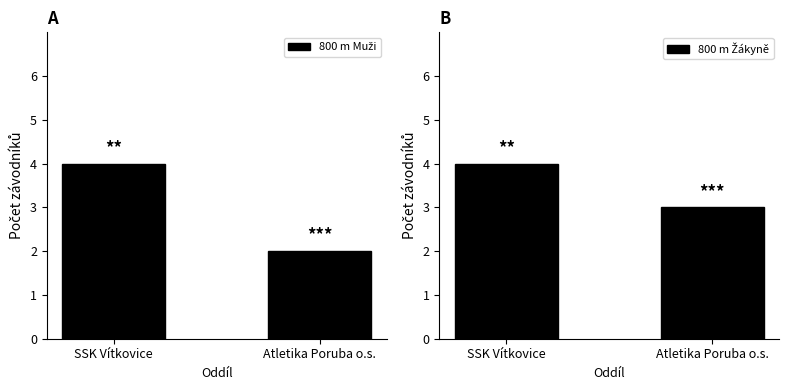

What is the approximate value of 800 m Žákyně at Atletika Poruba o.s.?

3